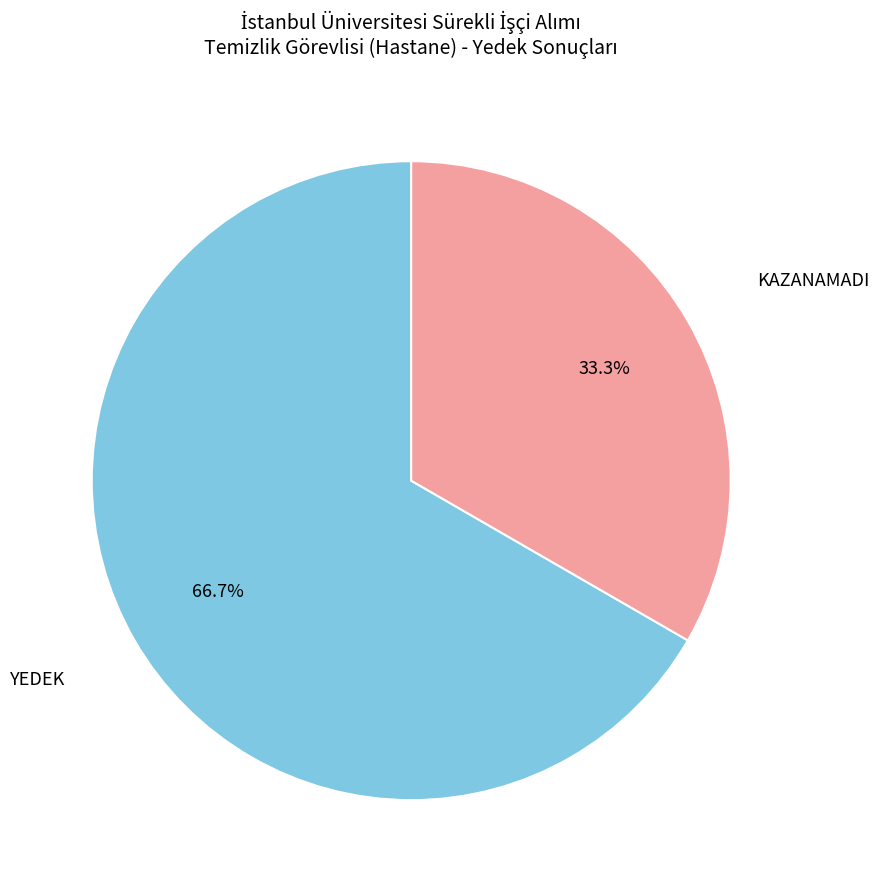

Is there any slice that represents more than half of the pie?

Yes